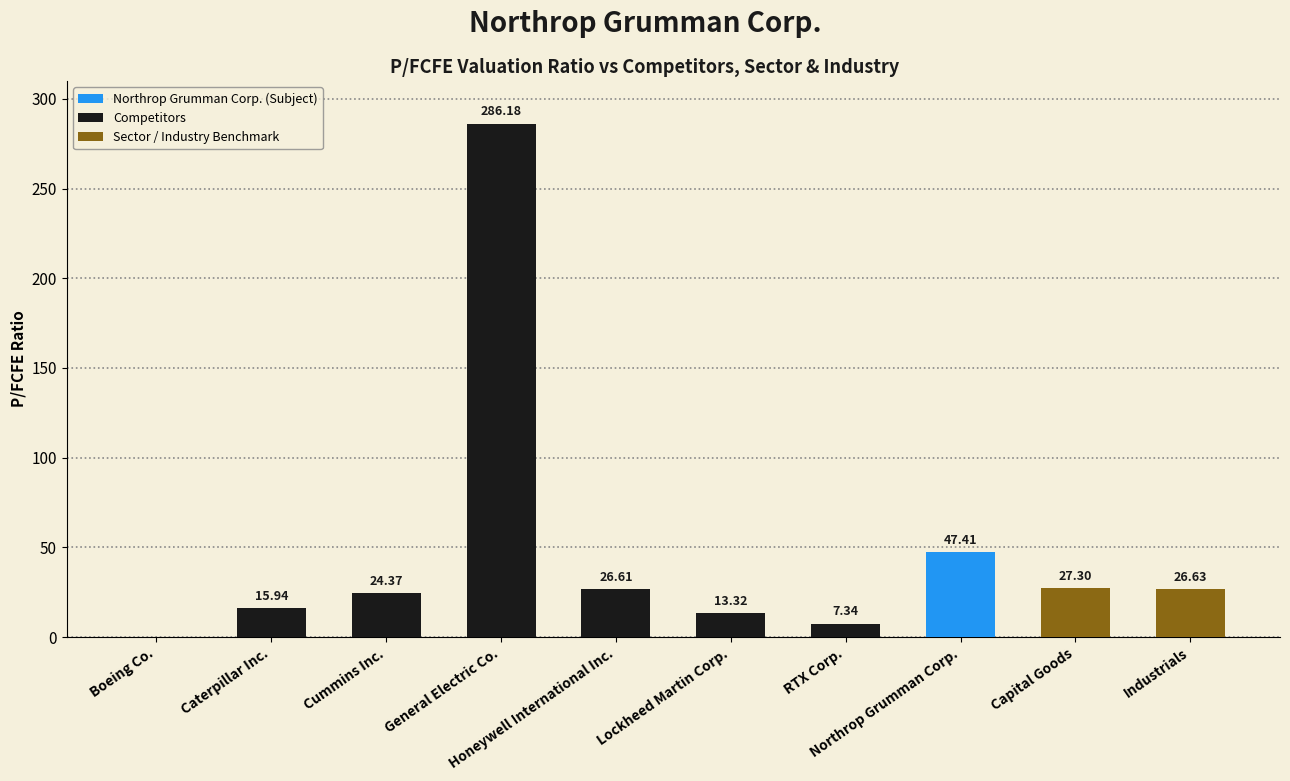

How many data points does each series have?

10